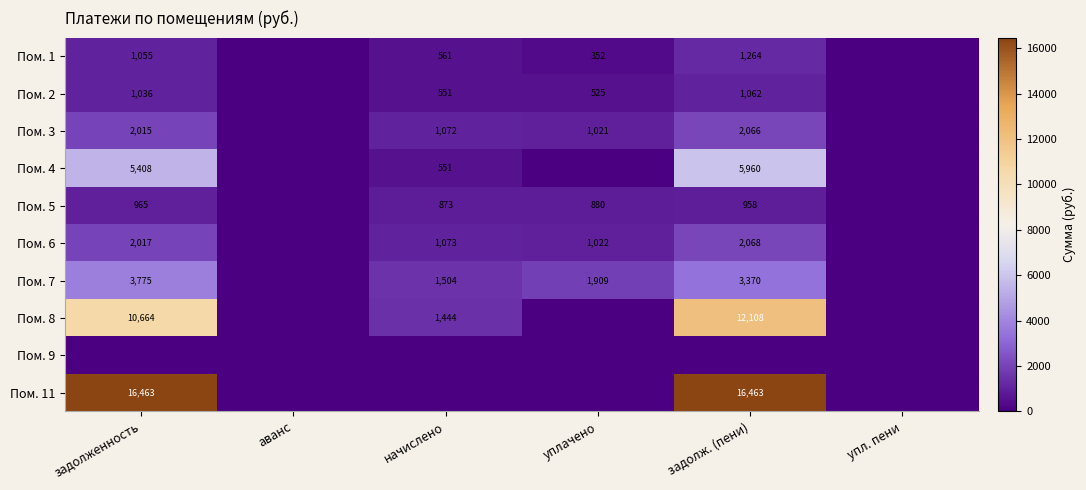

The value of Пом. 2 at начислено is 719.7. True or false?

False